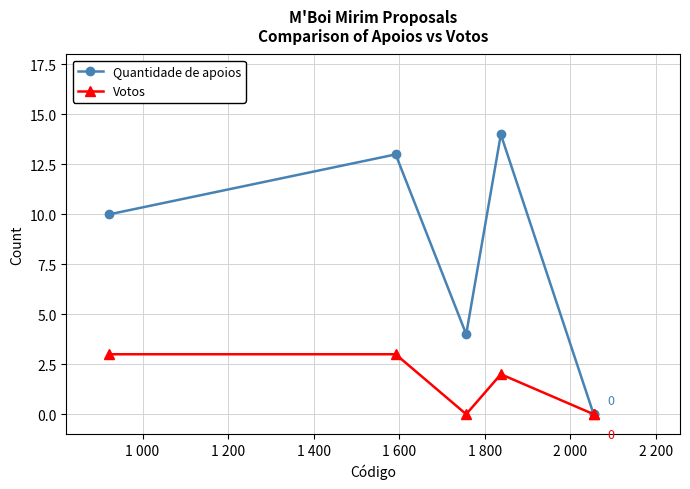

What is the sum of all Votos values?

8